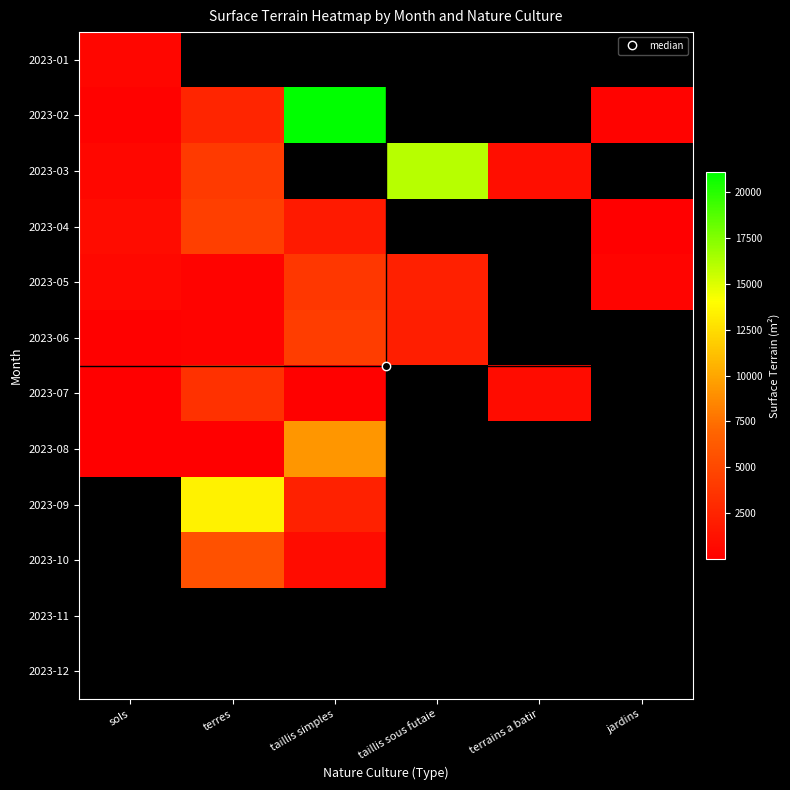

What is the minimum value for 2023-01?

450.0